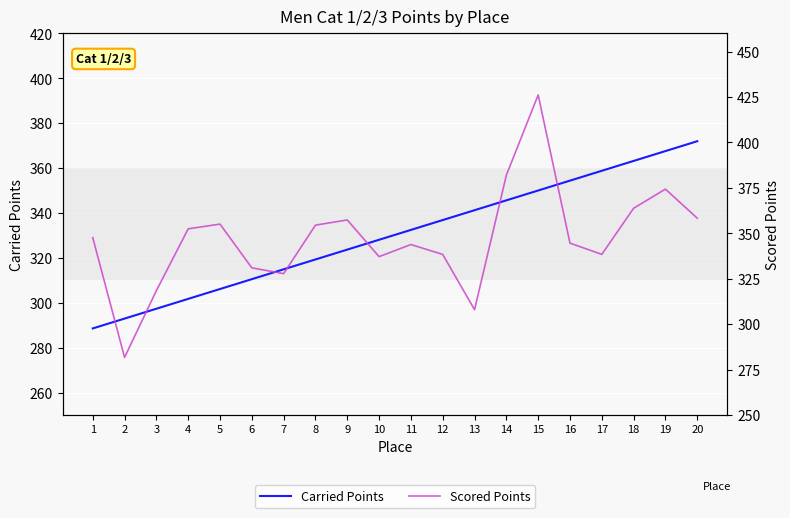

Rank the series by their average value, from highest to lowest.

Scored Points, Carried Points